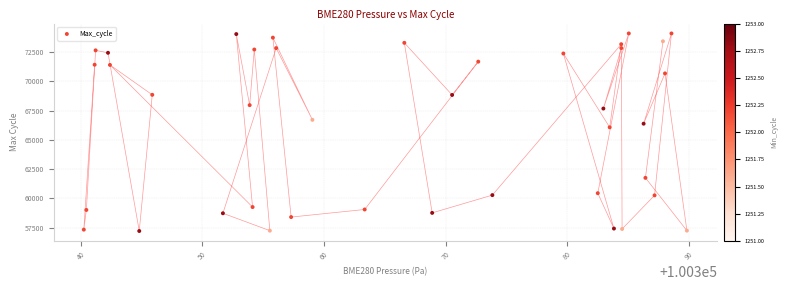

What is the range of Y values (max minus min)?

16900